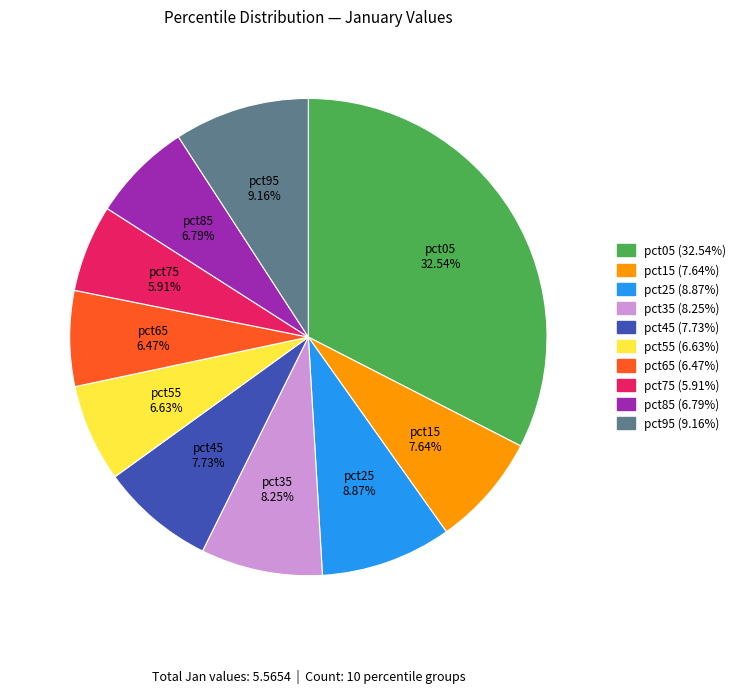

How many segments does this pie chart have?

10